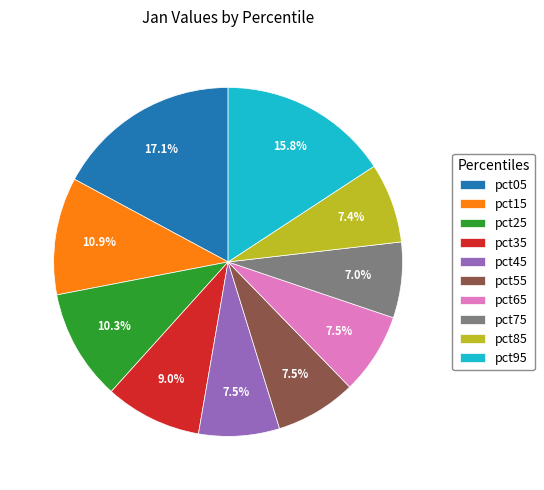

Is the sum of pct45 and pct55 greater than half?

No